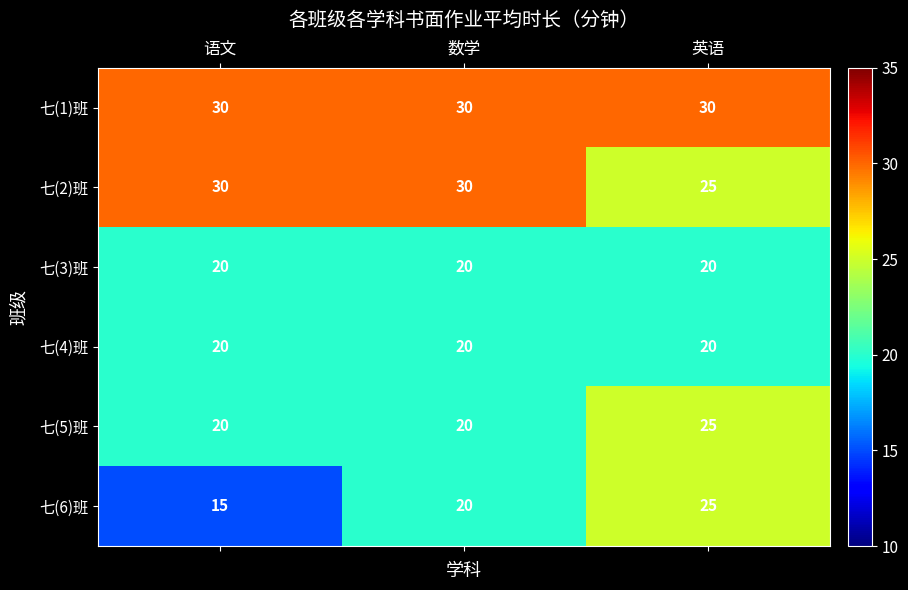

What is the difference between the highest and lowest values at 语文?

15